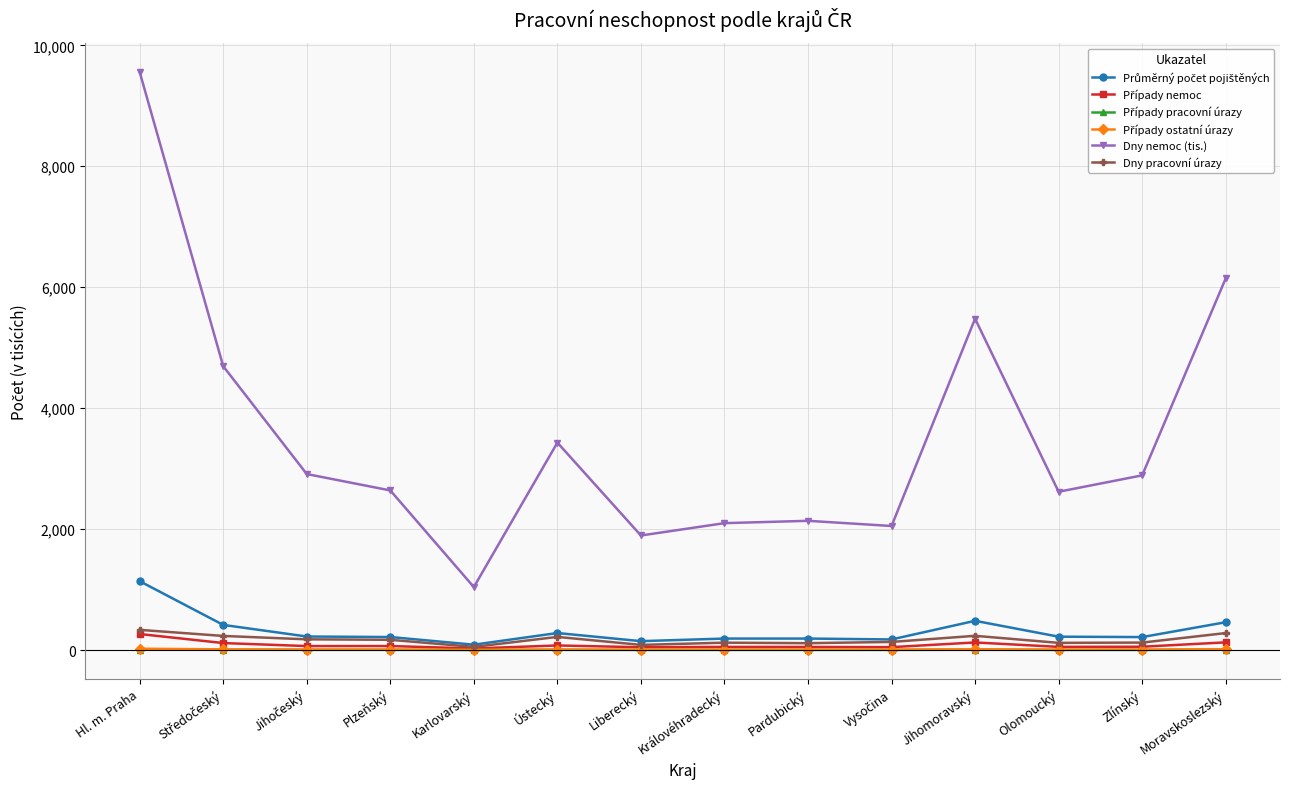

What is the maximum value for Dny nemoc (tis.)?

9557.8